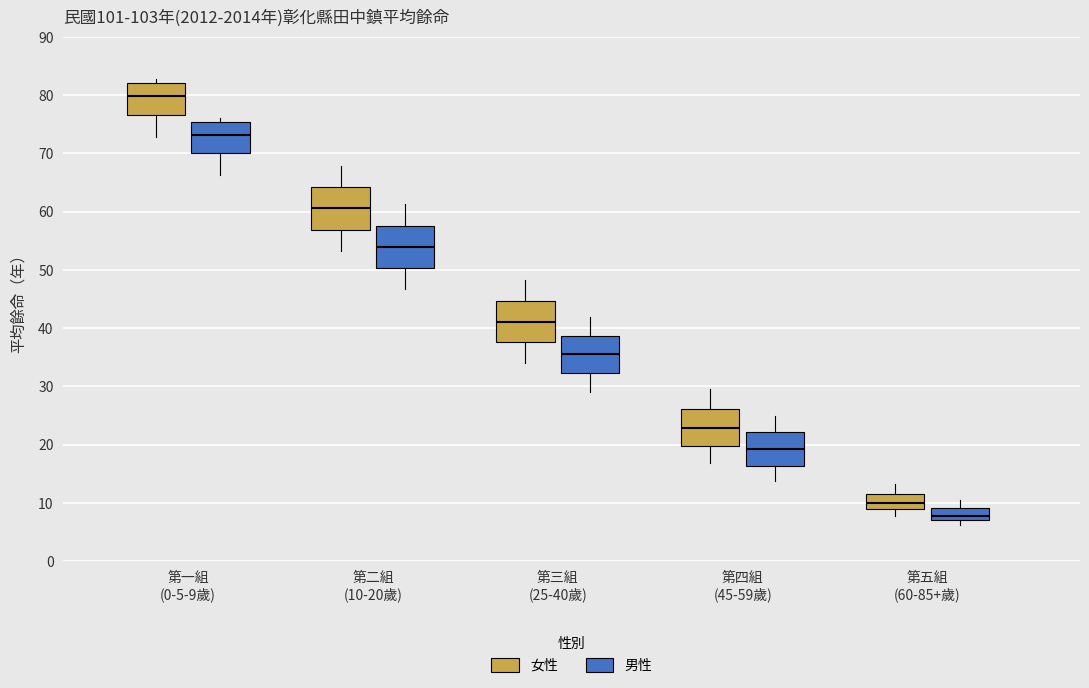

Reading left to right, read every box against the y-axis: the position of its median line, the range the box covers, and the ends of its whiskers. The values are not printed on the chart, so give them approximately, as read against the axis.

第一組 (0-5-9歲) (女性): median 80, box 77 to 82, whiskers 73 to 83
第一組 (0-5-9歲) (男性): median 73, box 70 to 75, whiskers 66 to 76
第二組 (10-20歲) (女性): median 61, box 57 to 64, whiskers 53 to 68
第二組 (10-20歲) (男性): median 54, box 50 to 58, whiskers 47 to 61
第三組 (25-40歲) (女性): median 41, box 38 to 45, whiskers 34 to 48
第三組 (25-40歲) (男性): median 36, box 32 to 39, whiskers 29 to 42
第四組 (45-59歲) (女性): median 23, box 20 to 26, whiskers 17 to 30
第四組 (45-59歲) (男性): median 19, box 16 to 22, whiskers 14 to 25
第五組 (60-85+歲) (女性): median 10, box 9 to 12, whiskers 8 to 13
第五組 (60-85+歲) (男性): median 8, box 7 to 9, whiskers 6 to 11